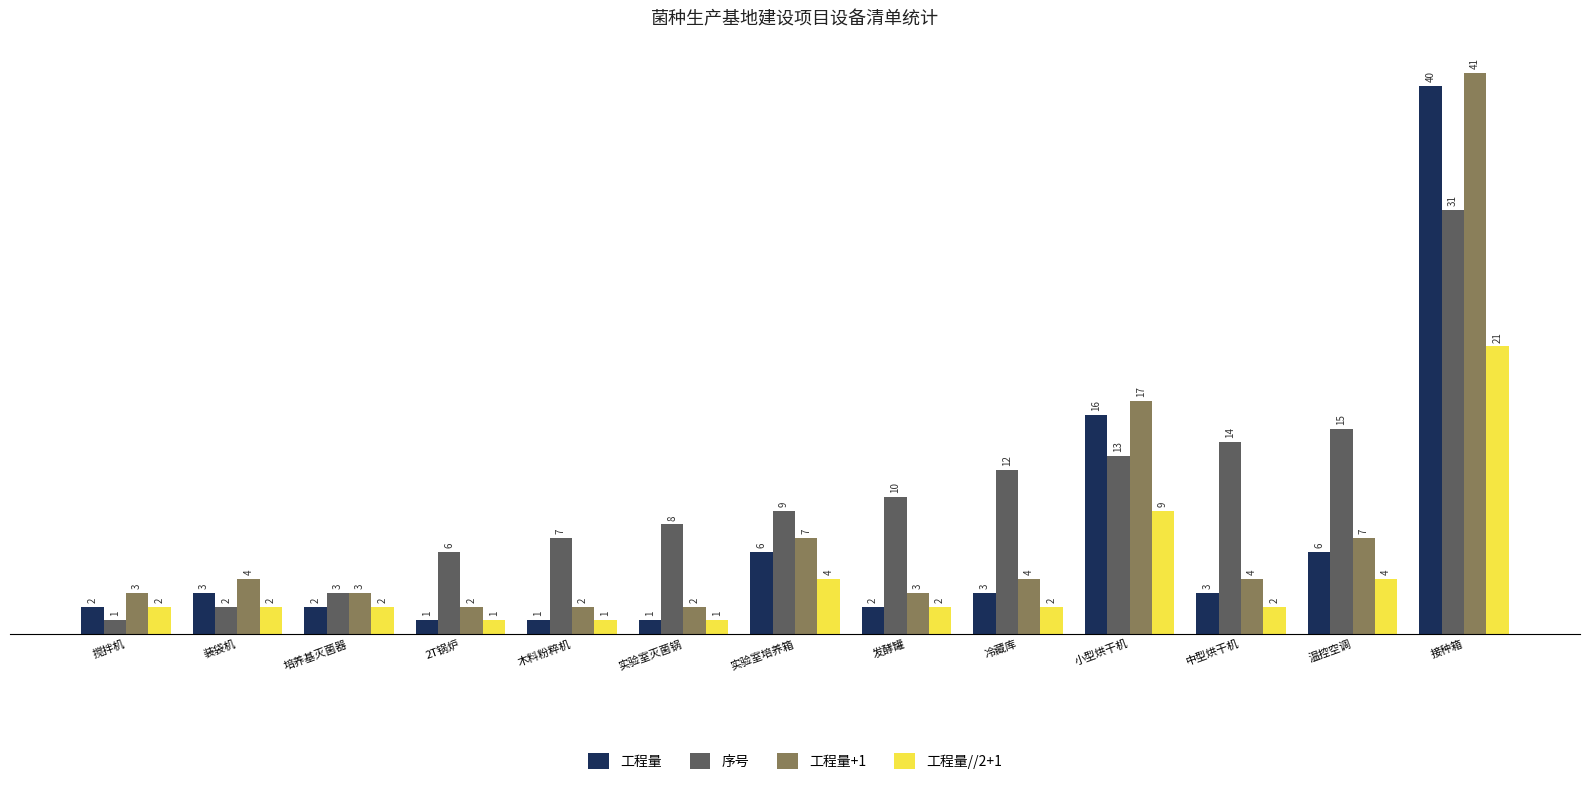

What is the difference between the second highest and minimum values in the 工程量 series?

15